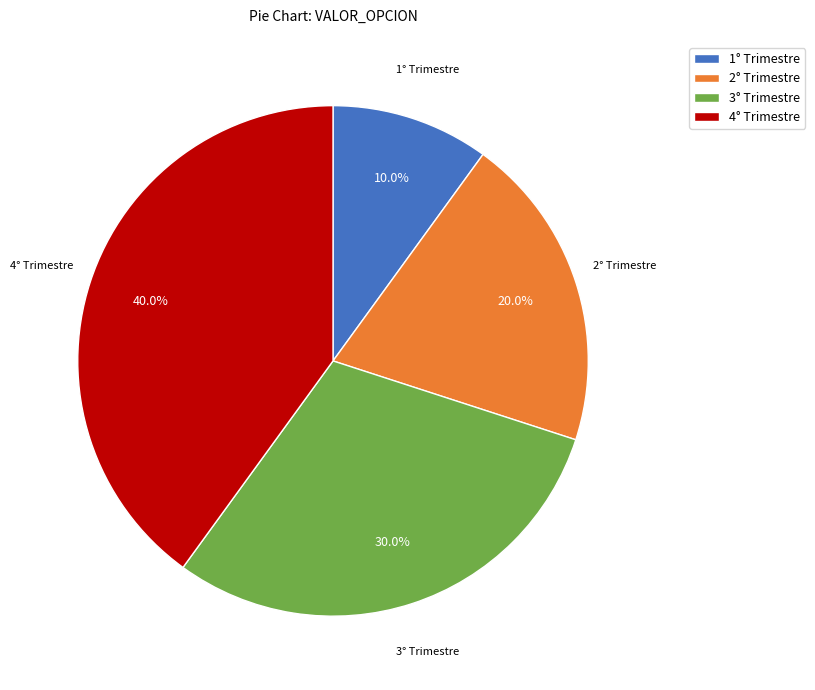

To the nearest percent, what is the average slice percentage?

25%